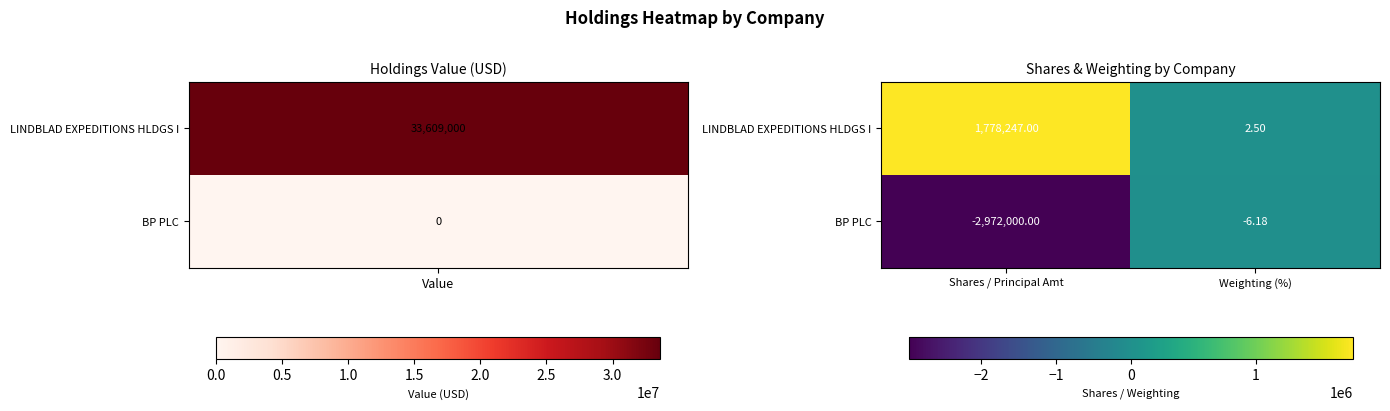

Rank the series at Shares / Principal Amt from highest to lowest value.

LINDBLAD EXPEDITIONS HLDGS I, BP PLC